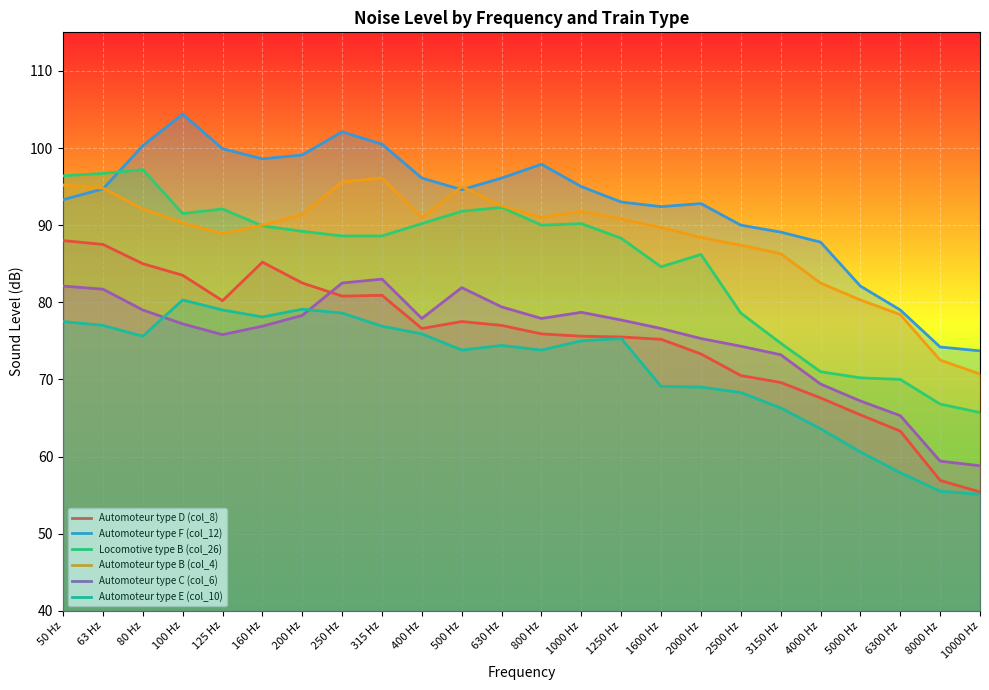

What is the difference between the maximum and minimum values in the Locomotive type B (col_26) series?

31.5